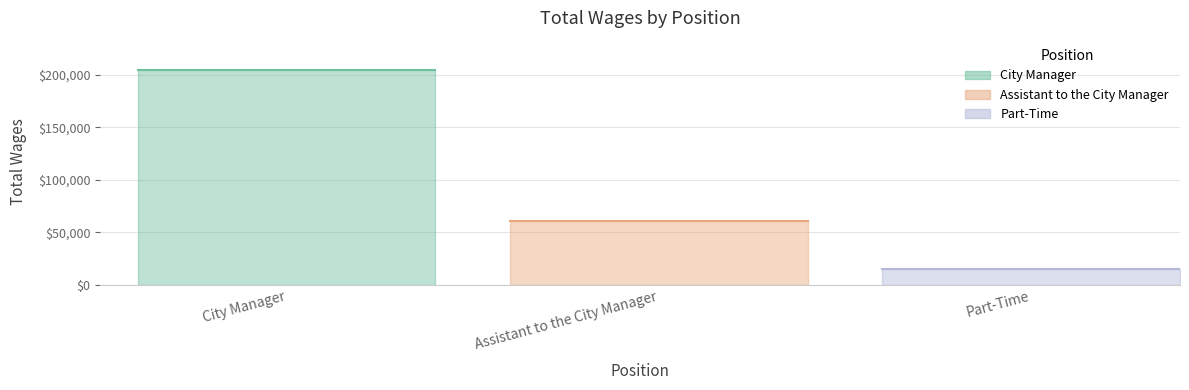

What value does the data have at Assistant to the City Manager, to the nearest 50?

60700